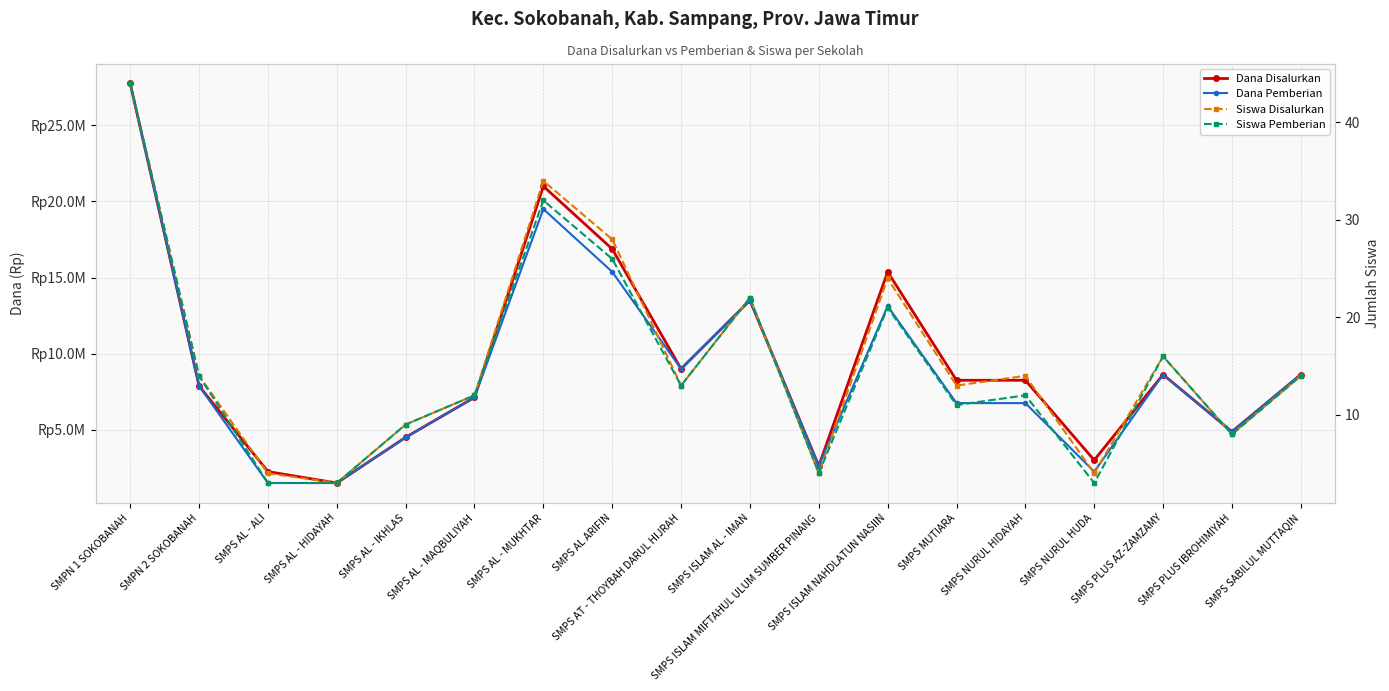

How many distinct data groups are displayed?

4